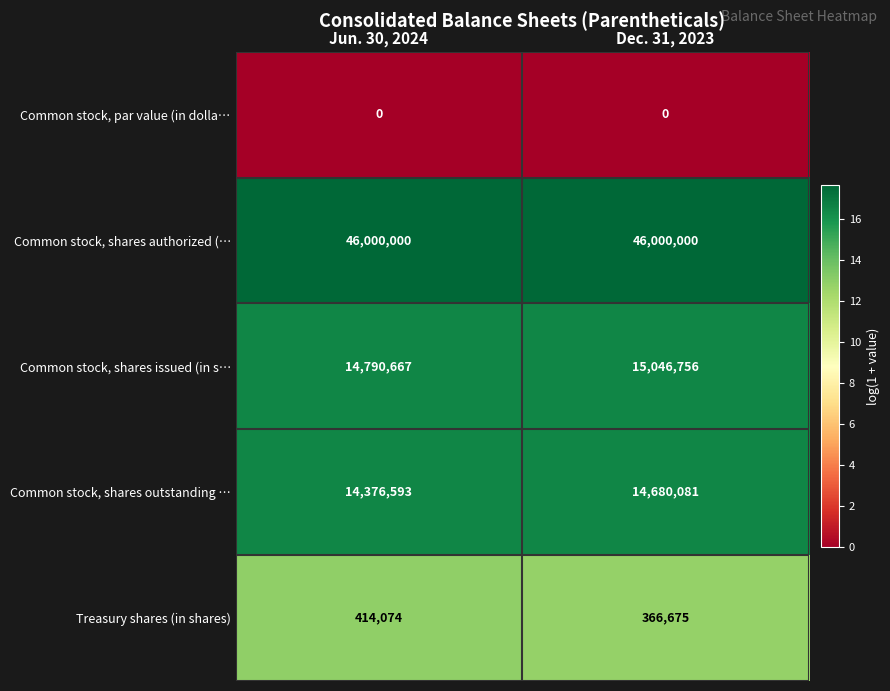

Rank the series by their maximum value, from lowest to highest.

Common stock, par value (in dolla…, Treasury shares (in shares), Common stock, shares outstanding …, Common stock, shares issued (in s…, Common stock, shares authorized (…